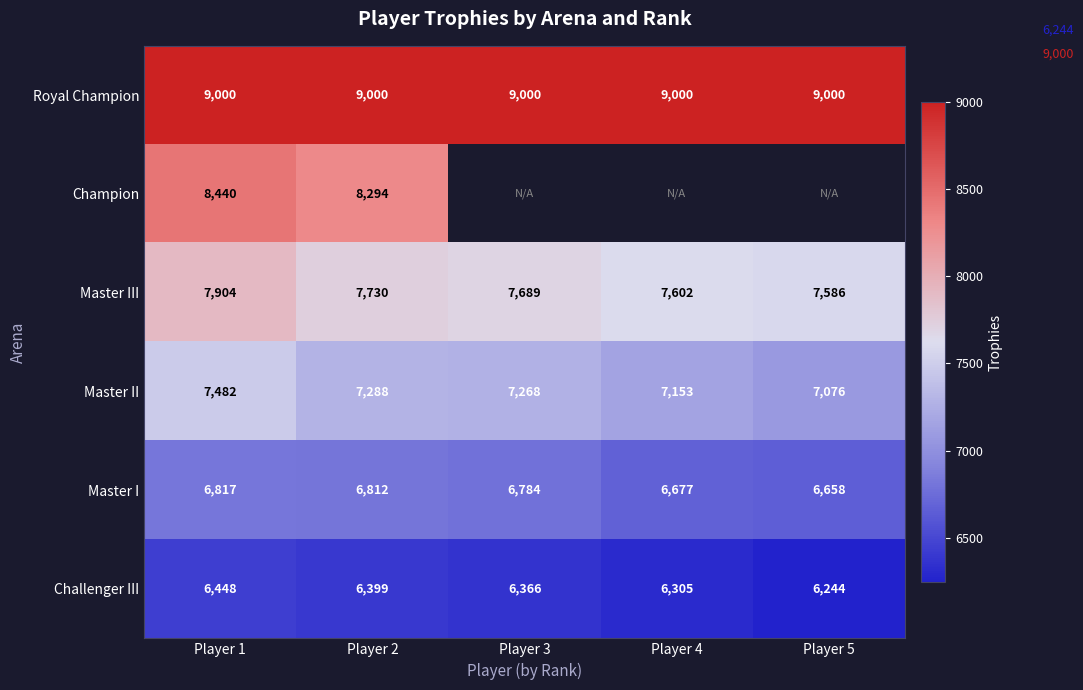

Count the Challenger III values in the range 6305 to 6399.

3